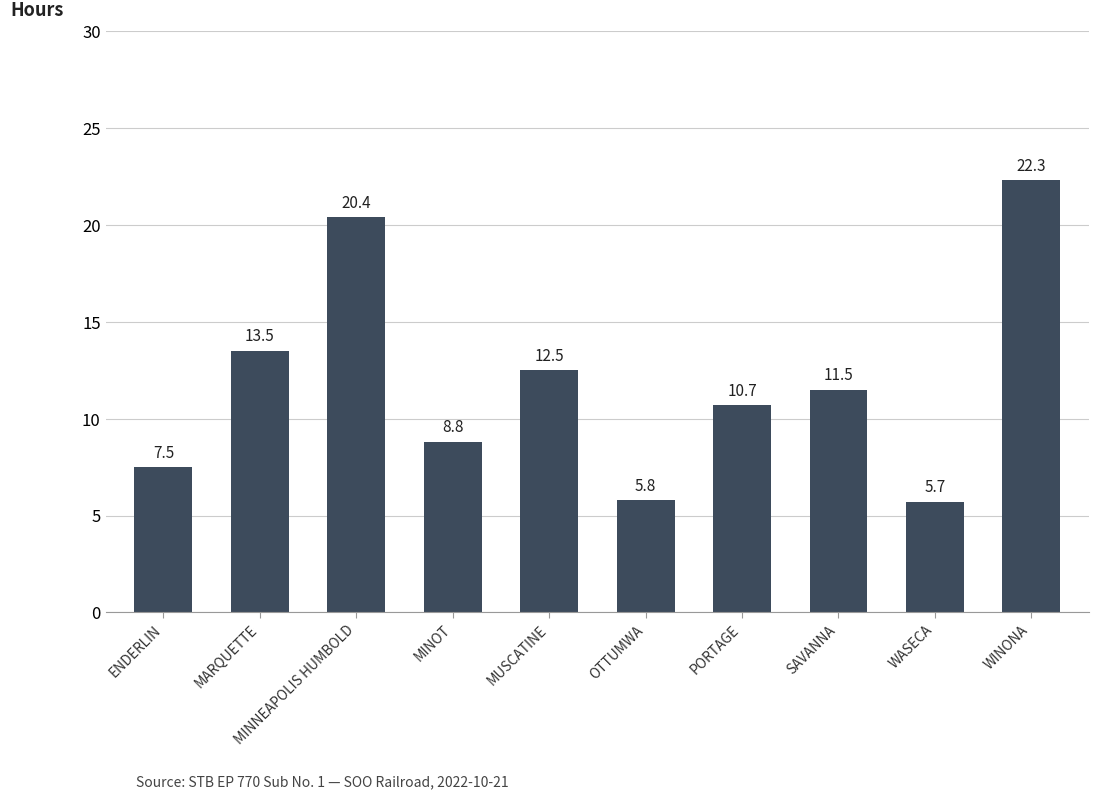

What is the difference between the maximum and minimum values?

16.6